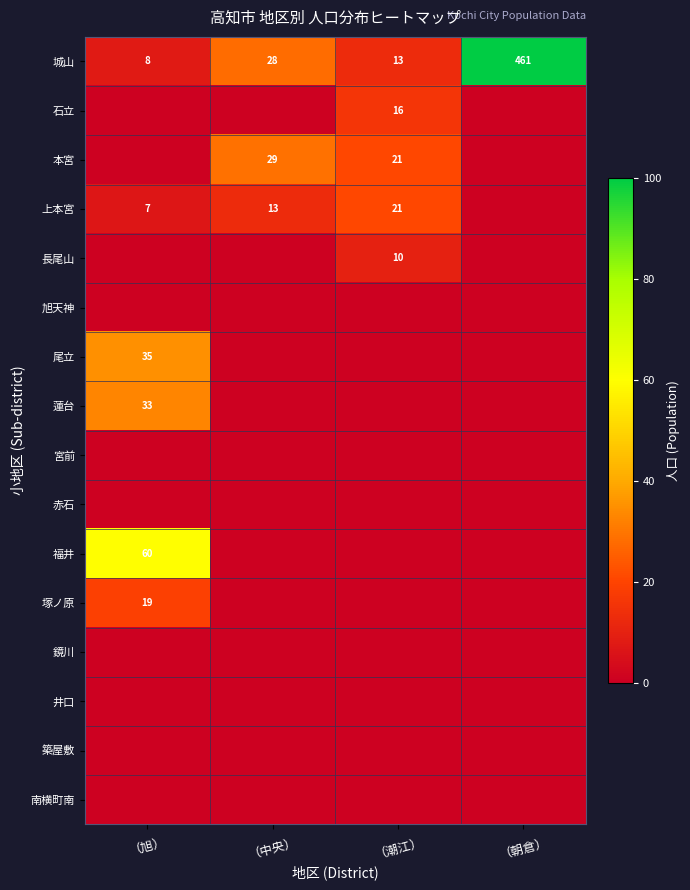

The 蓮台 series shows 58.7 at （旭）. True or false?

False